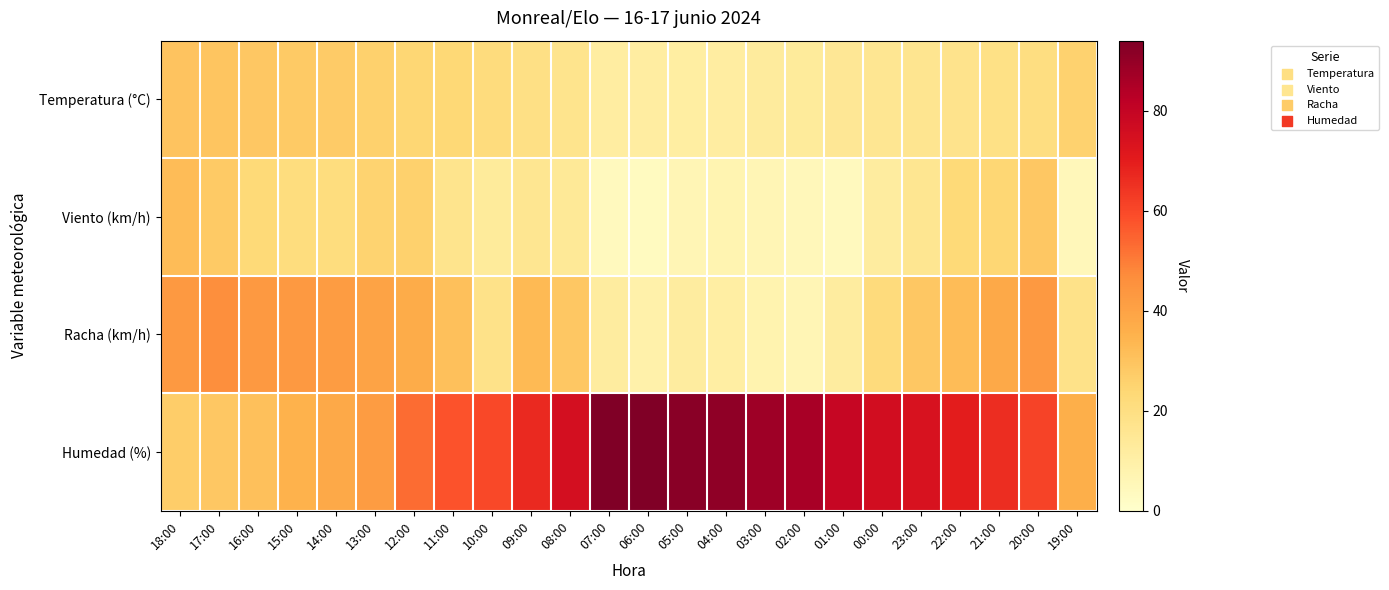

At how many categories does at least one series exceed 33?

24